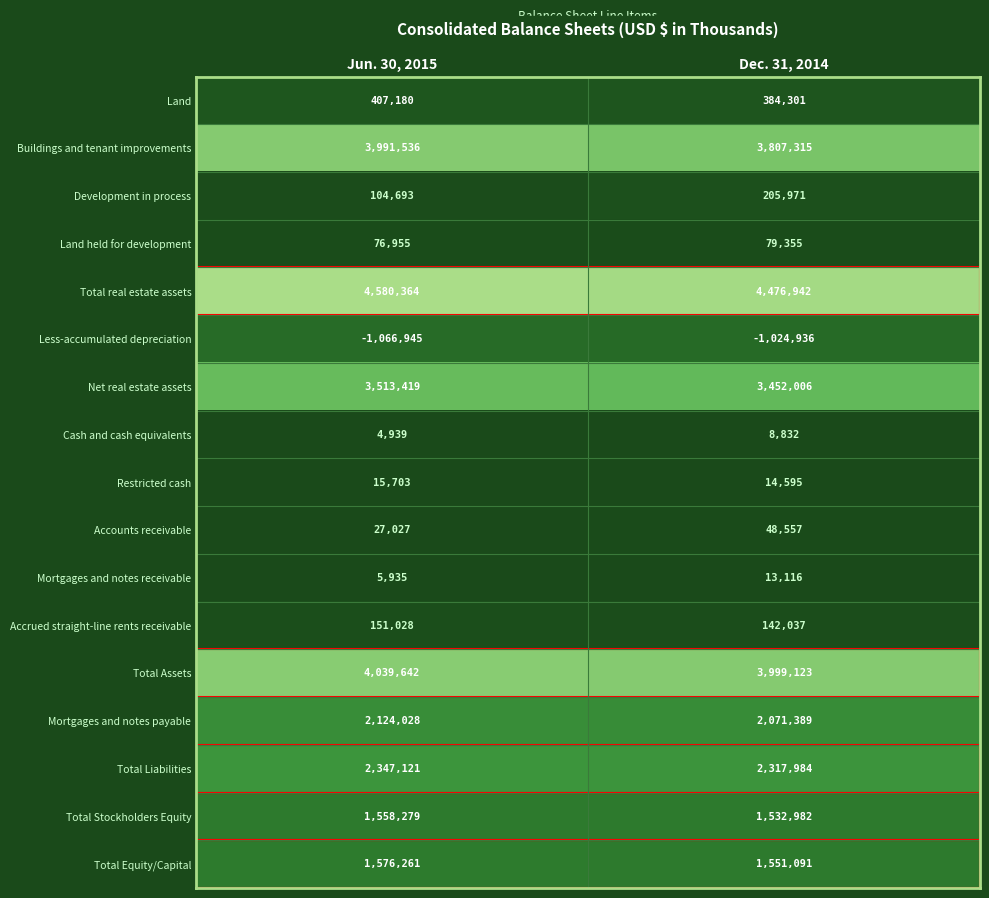

At which label does Land reach its minimum?

Dec. 31, 2014